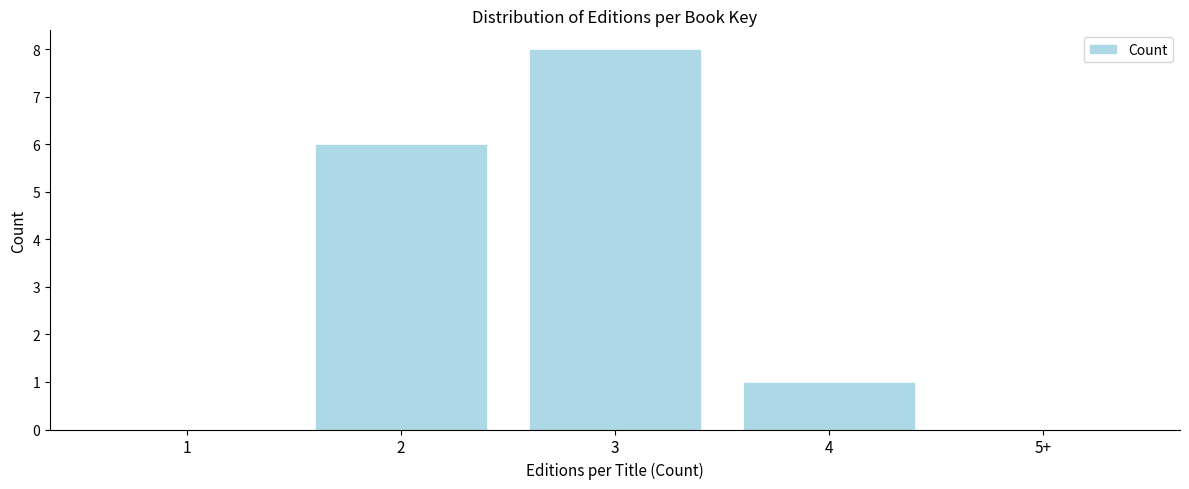

Read the value at 3.

8